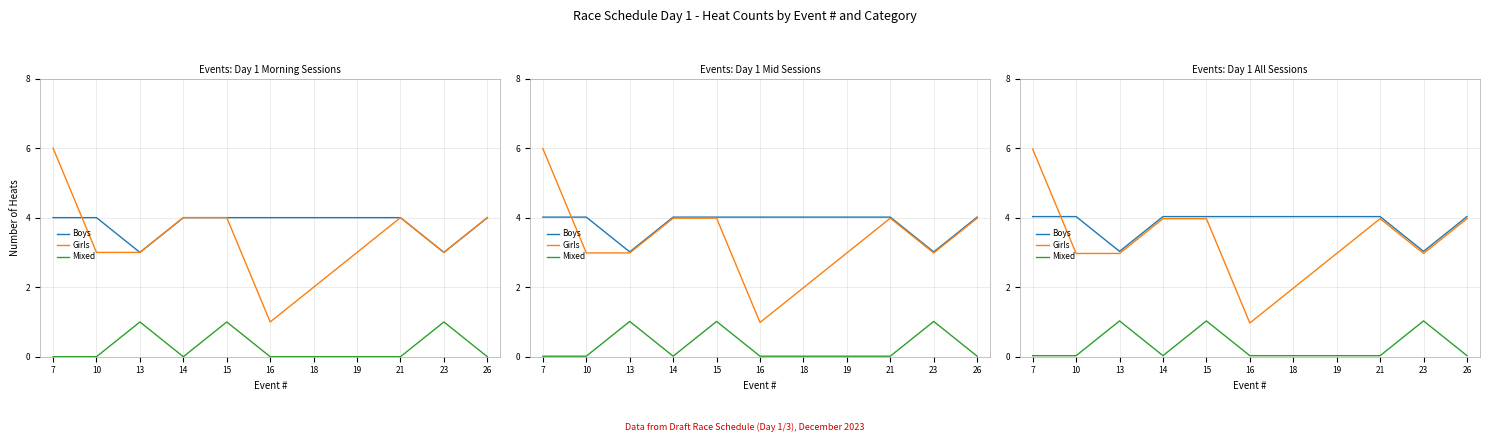

What is the total value across all series at 7?

10.0